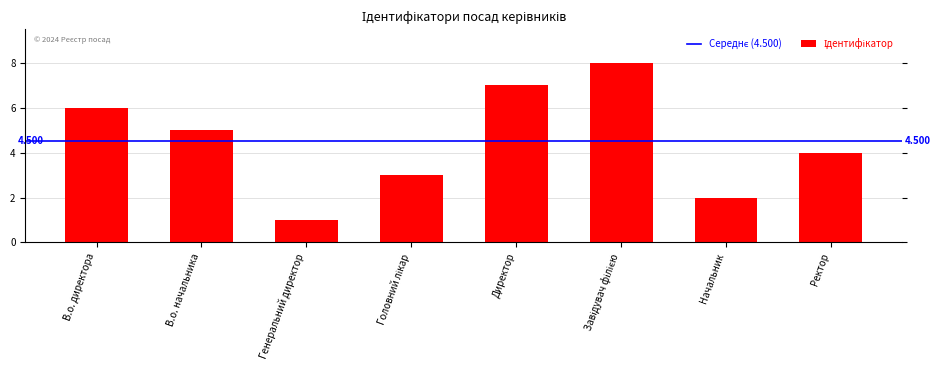

What is the label of the 3rd bar from the left?

Генеральний директор